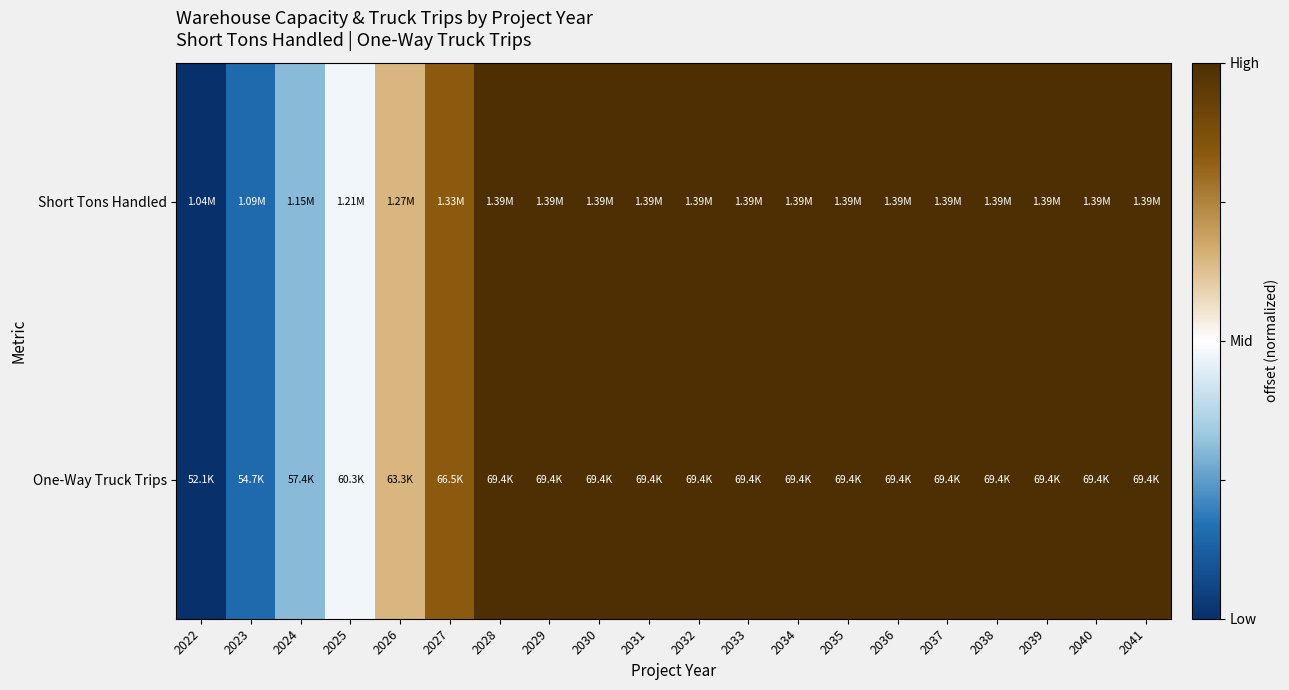

What is the total value across all series at 2039?

2.0